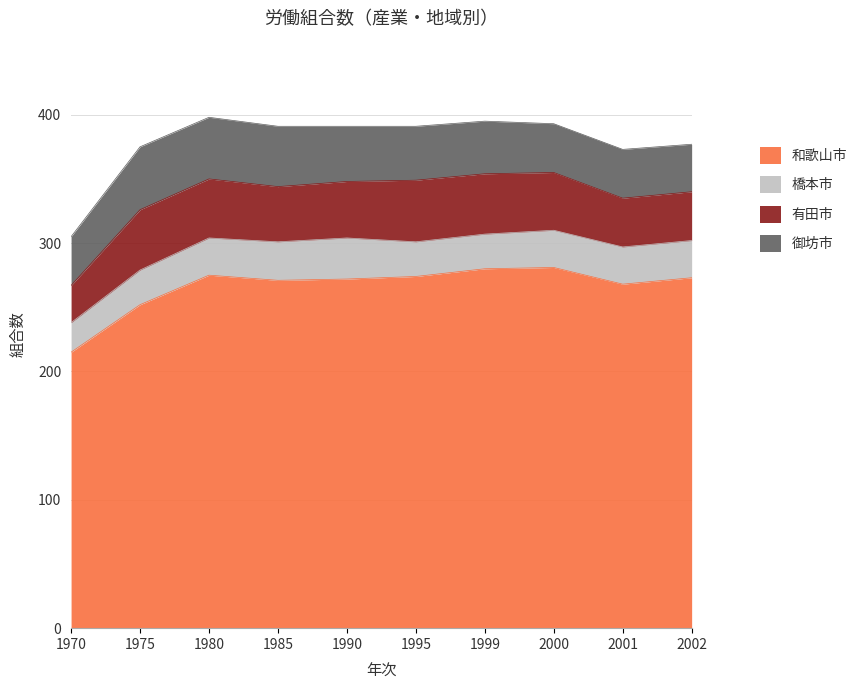

The 御坊市 series shows 22 at 2001. True or false?

False